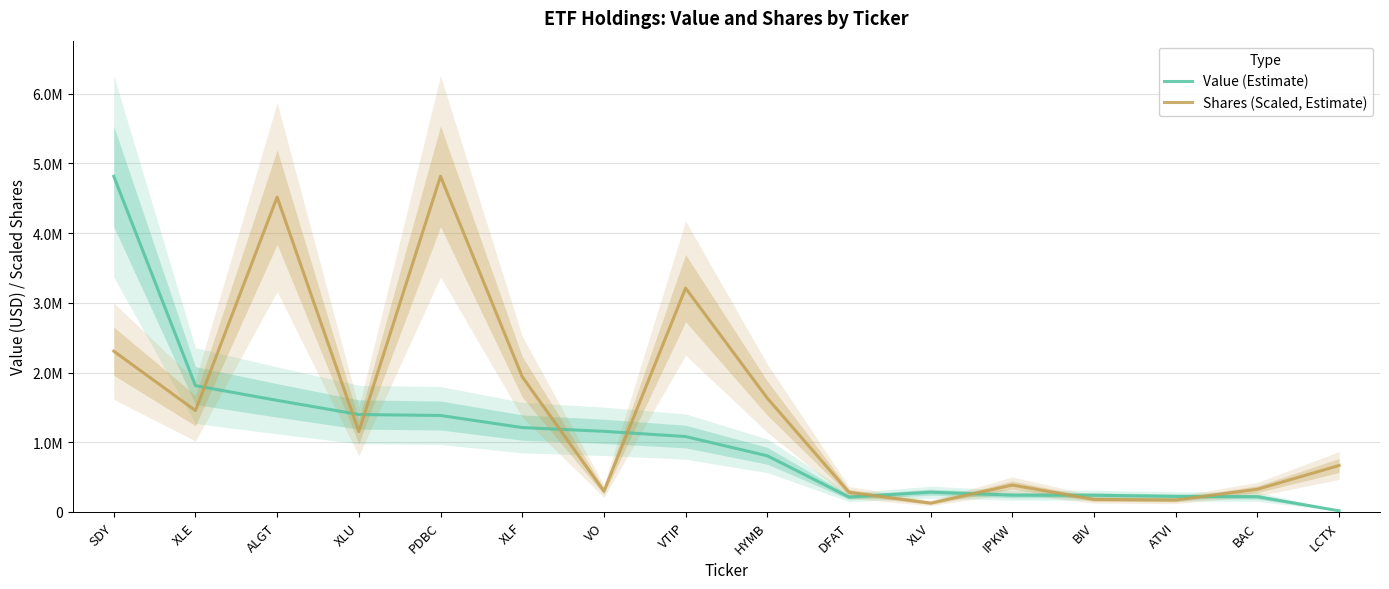

What are all the series names shown in the legend?

Value (Estimate), Shares (Scaled, Estimate)